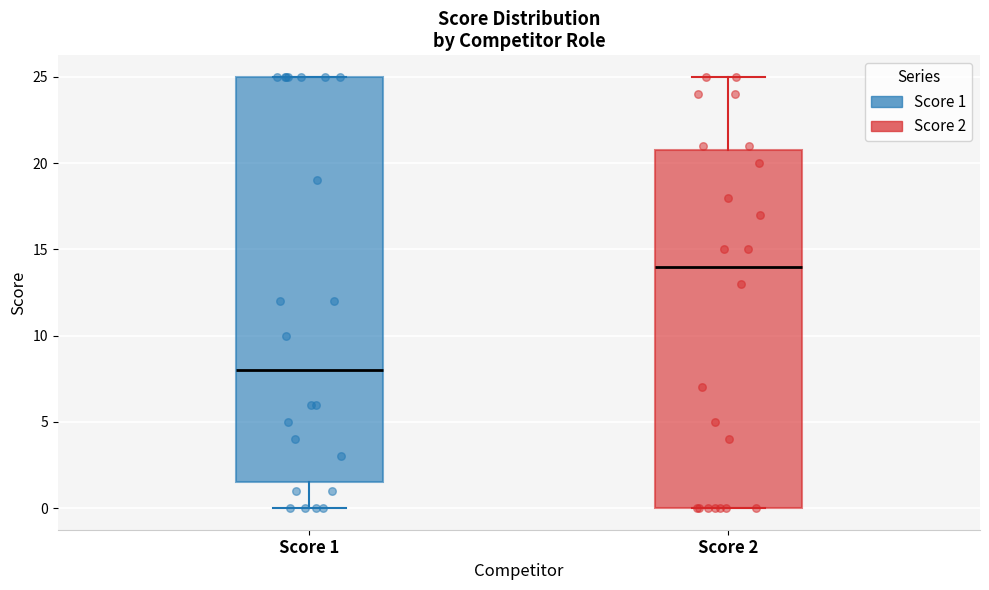

Which box is the tallest, from its lower edge to its upper edge?

Score 1